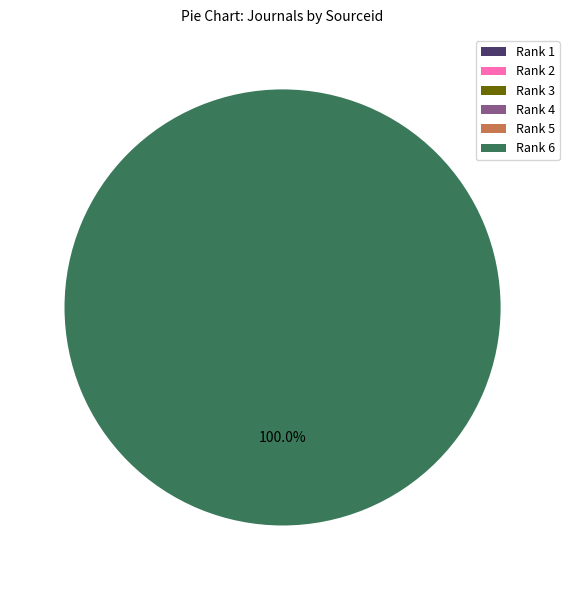

What is the largest slice in the pie chart?

Rank 6